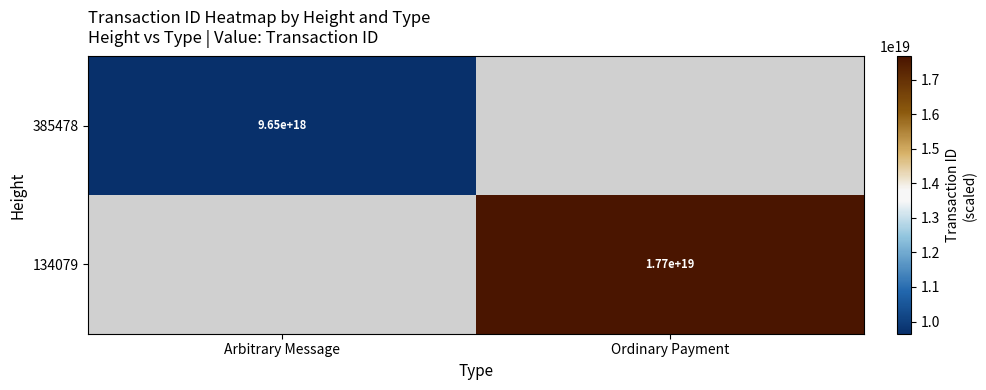

Is it true that 134079 equals 12009570549737922560 at Ordinary Payment?

False